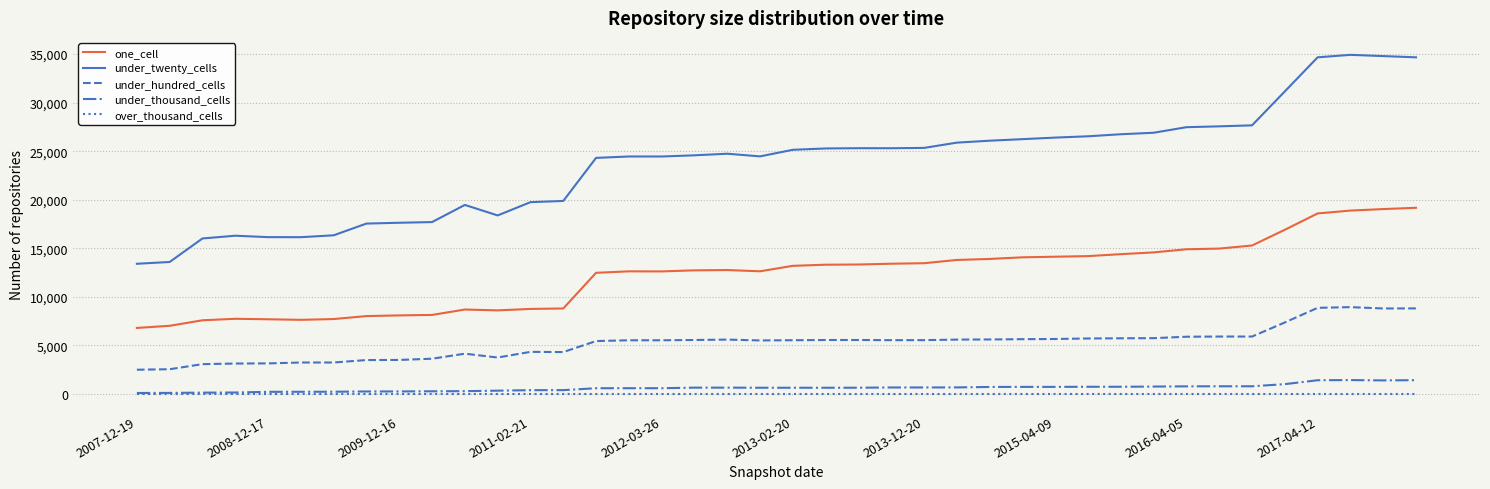

What is the greatest value displayed?

34914